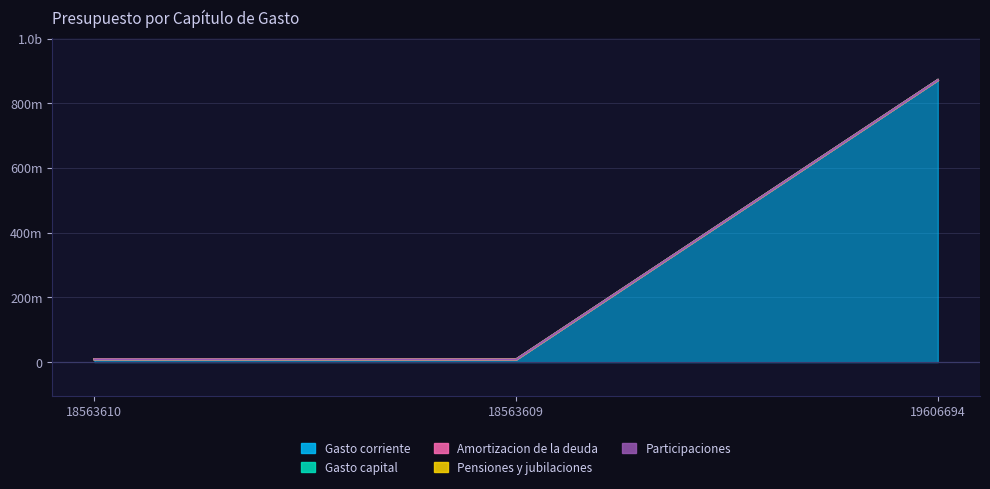

How many categories are shown in the chart?

3